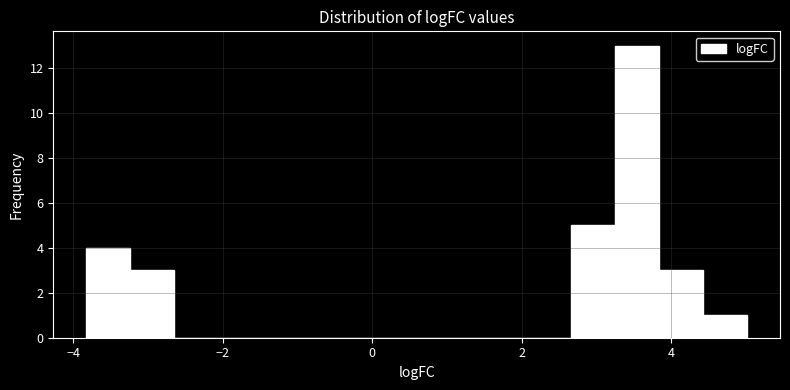

Read against the x-axis, roughly where is the centre of the tallest bar?

3.6